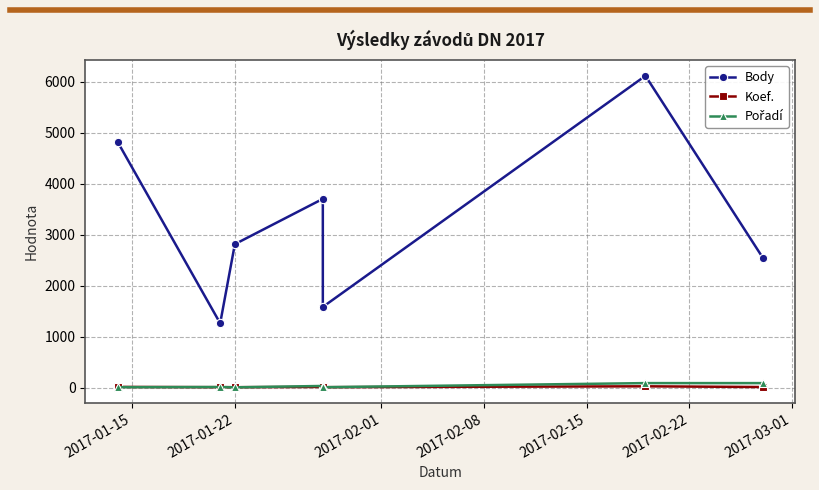

True or false: Pořadí has a value of 87 at 2017-02-22.

True